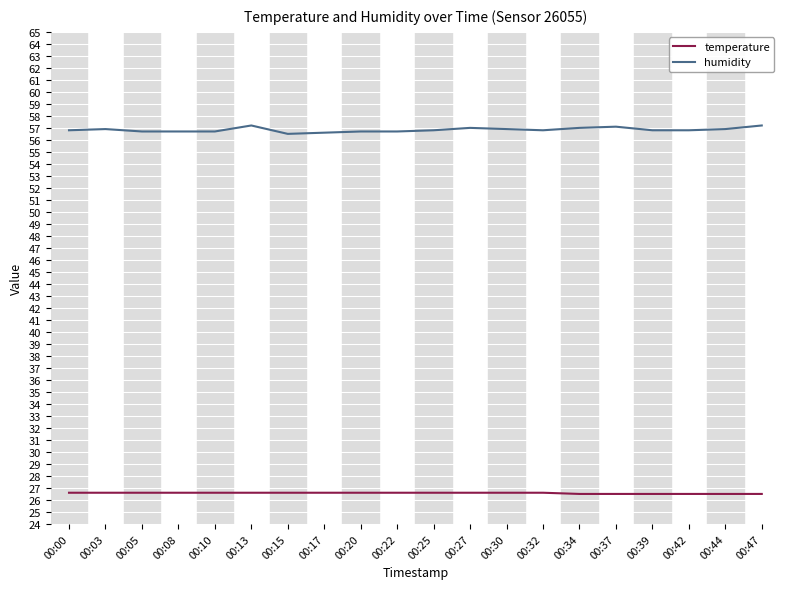

Is it true that temperature equals 38.6 at 00:22?

False